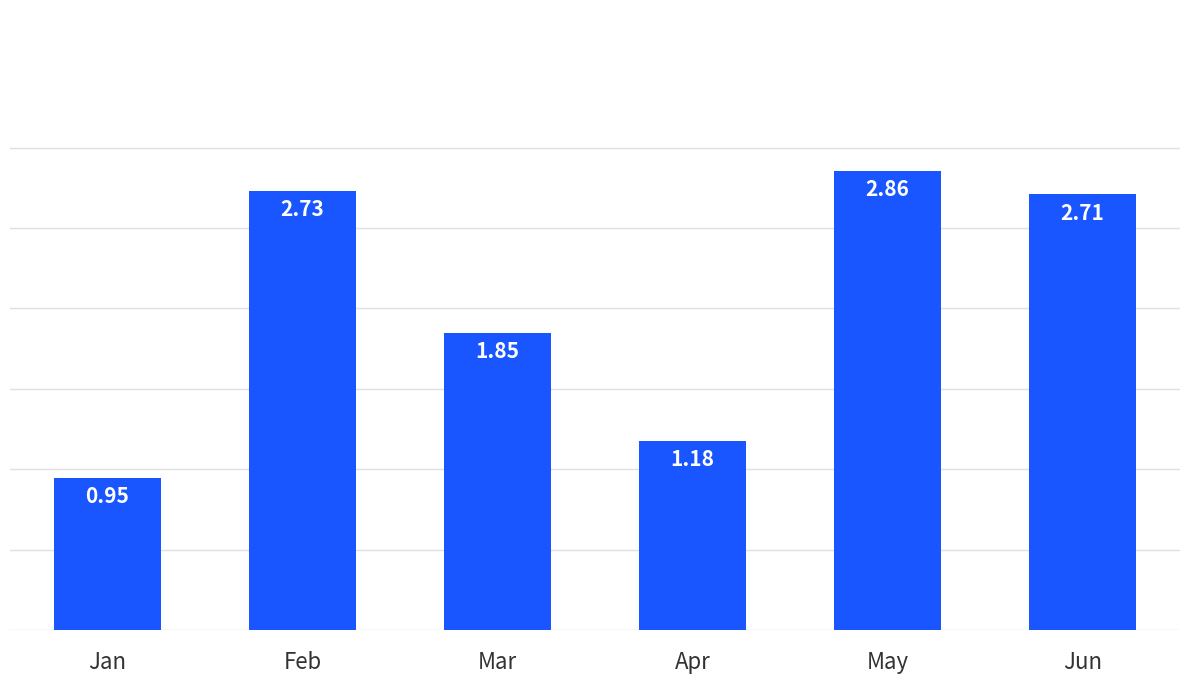

Which label corresponds to the smallest value in the chart?

Jan